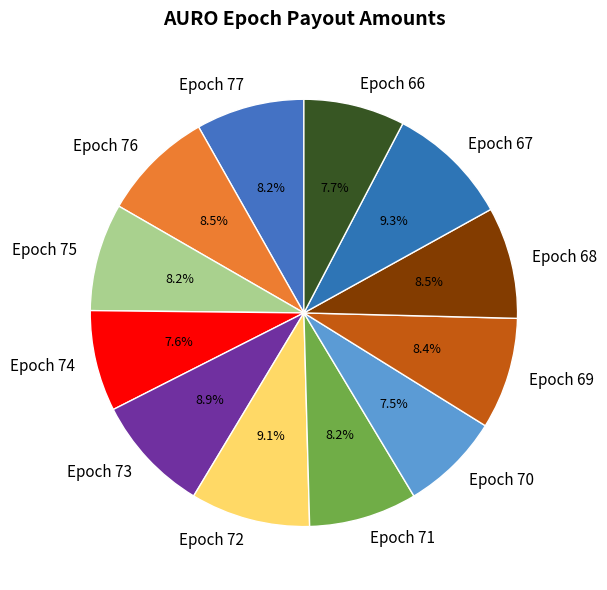

How much of the chart is everything except Epoch 73?

91.1%